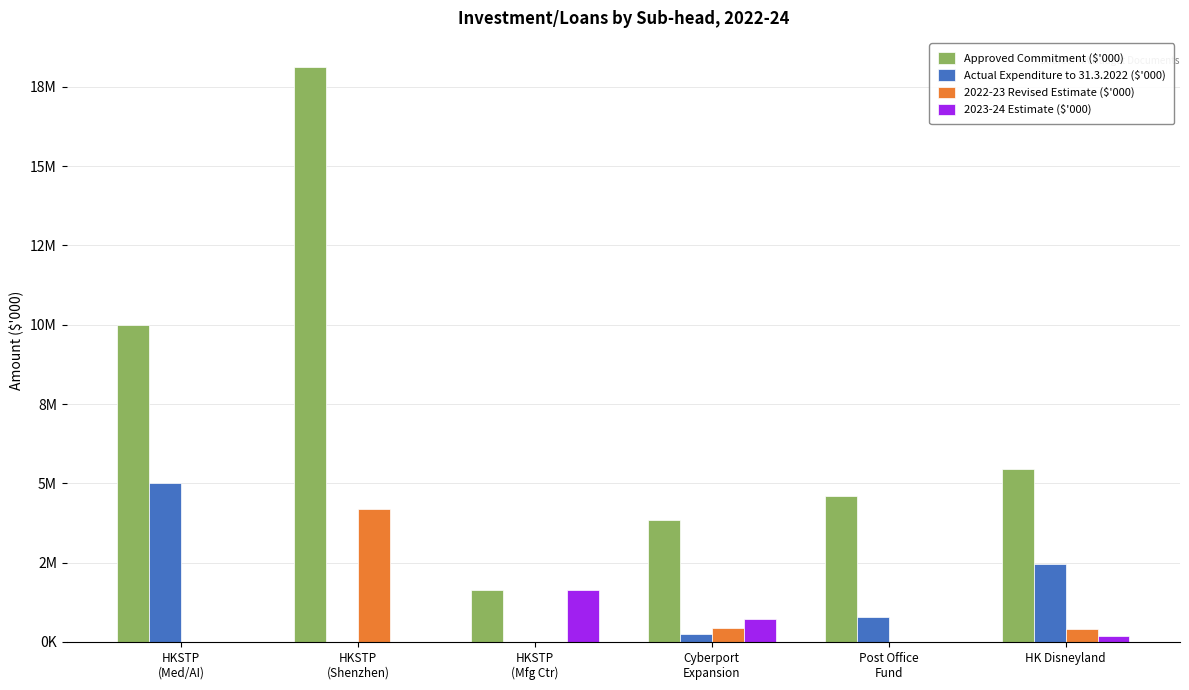

Rank the series by their maximum value, from lowest to highest.

2023-24 Estimate ($'000), 2022-23 Revised Estimate ($'000), Actual Expenditure to 31.3.2022 ($'000), Approved Commitment ($'000)